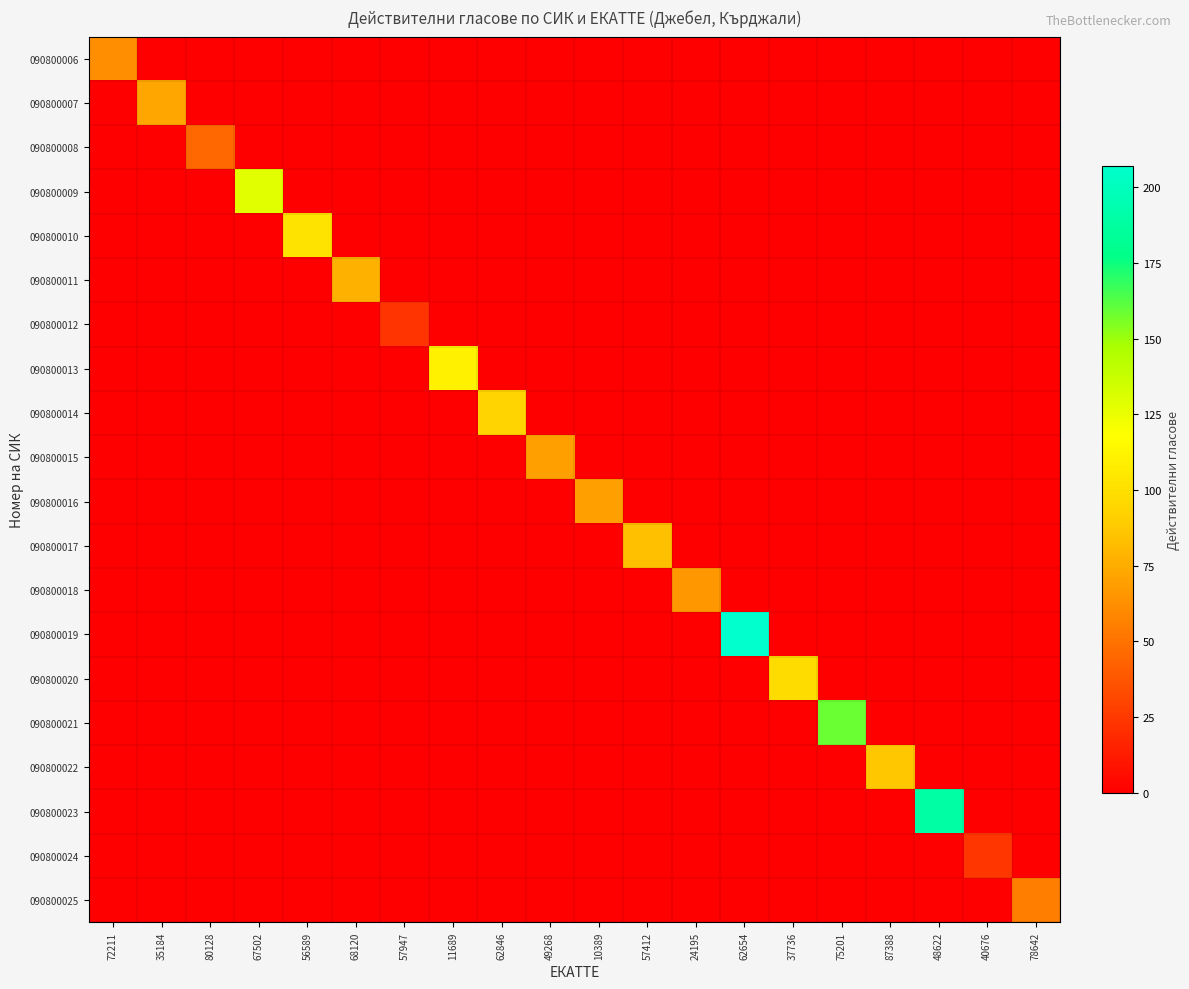

At 24195, list the series in order from smallest to largest.

090800006, 090800007, 090800008, 090800009, 090800010, 090800011, 090800012, 090800013, 090800014, 090800015, 090800016, 090800017, 090800019, 090800020, 090800021, 090800022, 090800023, 090800024, 090800025, 090800018